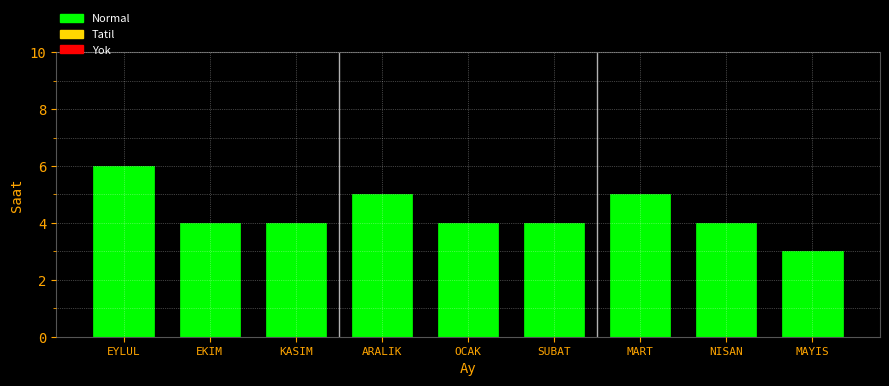

Reading left to right, transcribe all the data shown in this chart.

6	4	4	5	4	4	5	4	3